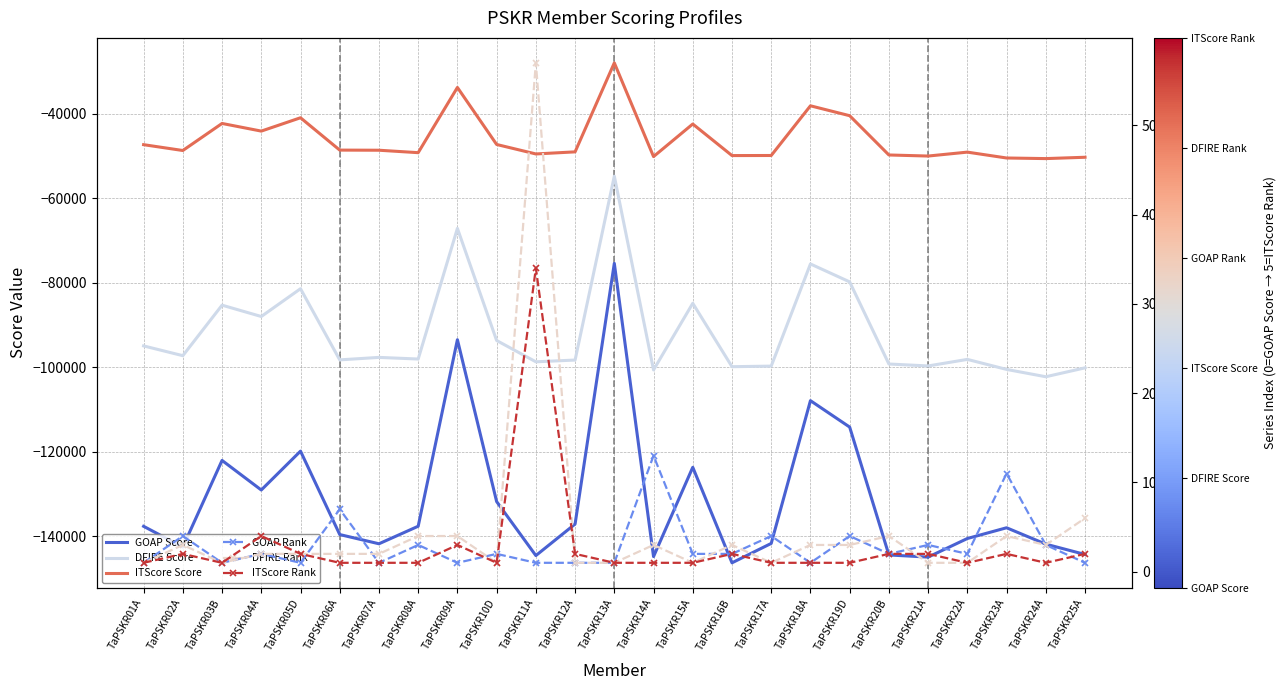

How many lines are shown in the chart?

6